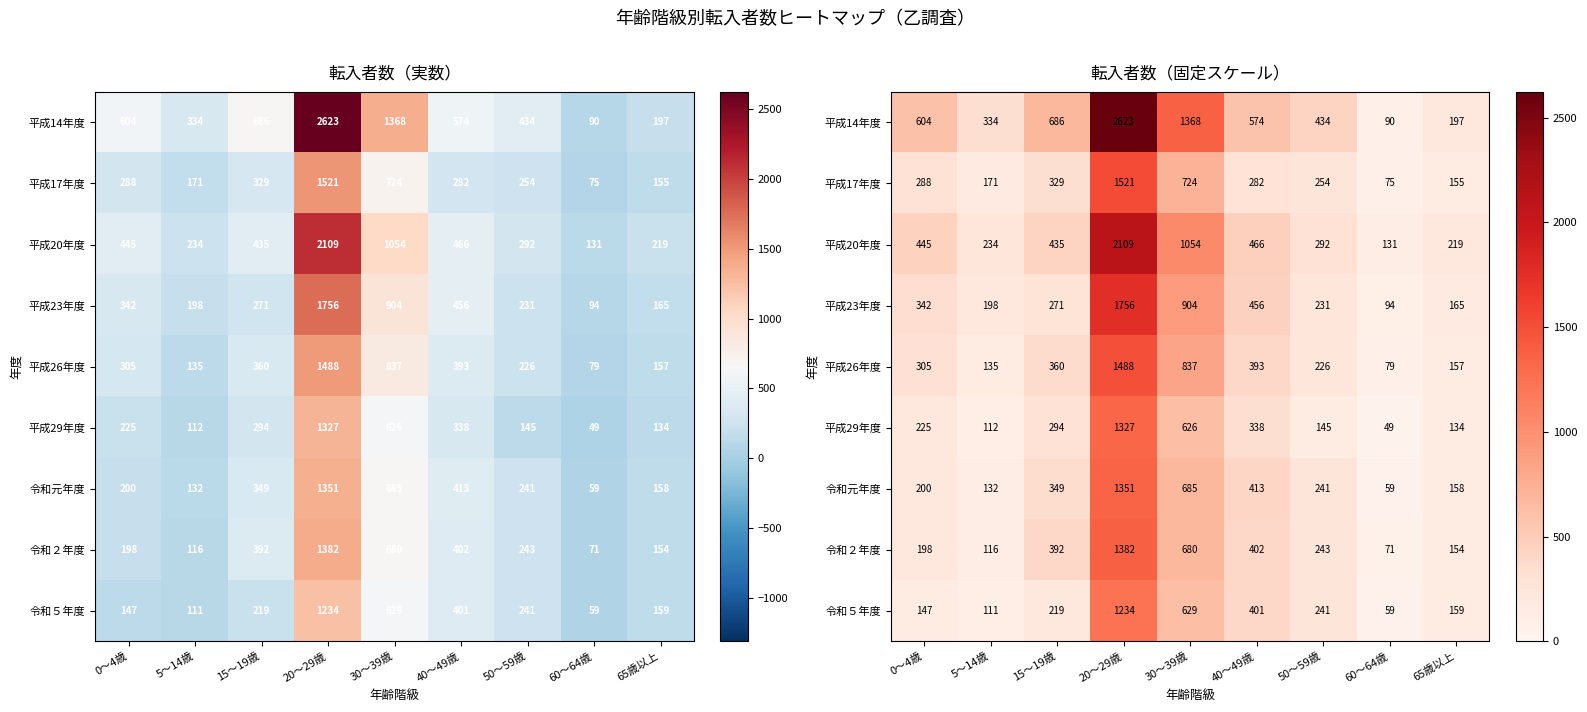

What is the average value of the 平成17年度 series?

422